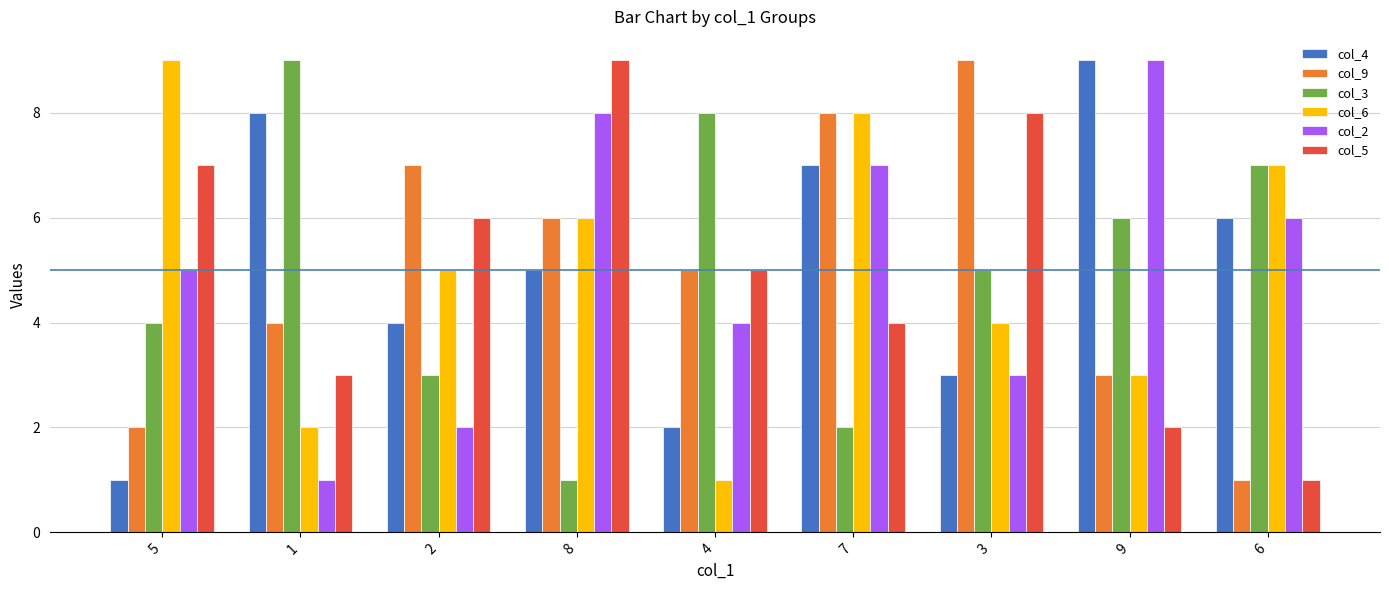

What are all the series names shown in the legend?

col_4, col_9, col_3, col_6, col_2, col_5